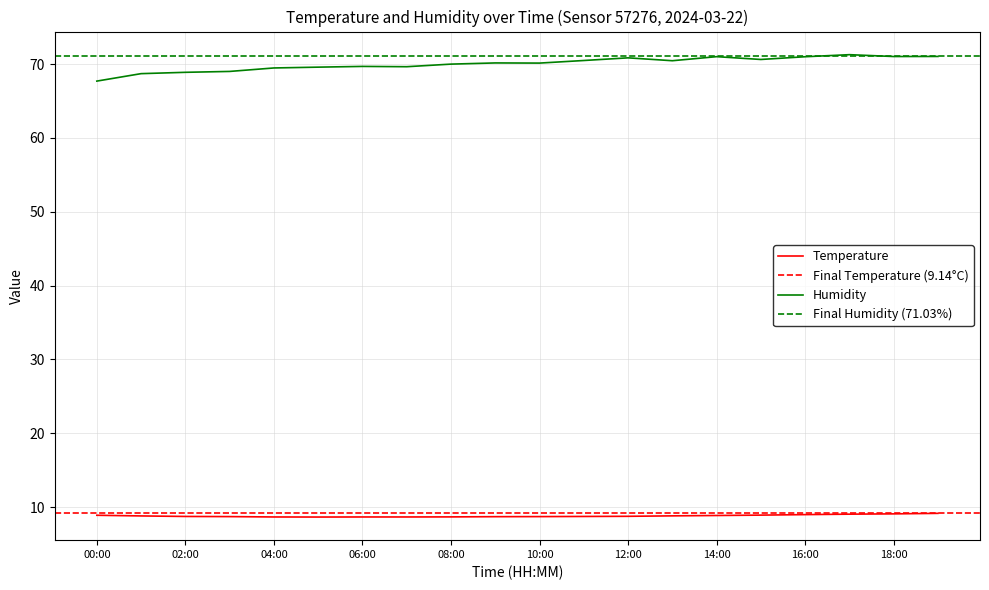

Is it true that humidity equals 70.5 at 11:00?

True